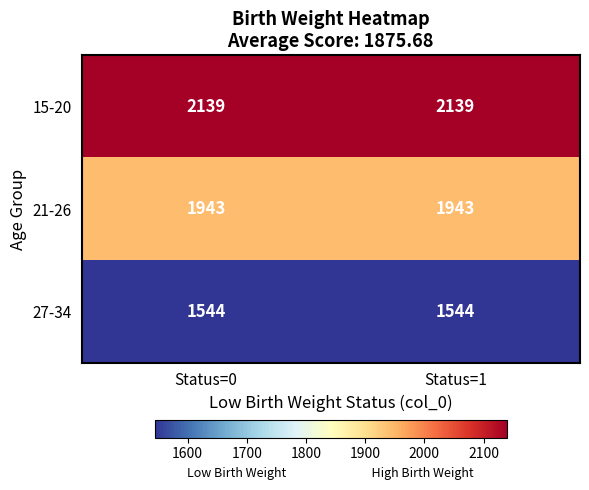

What is the total value across all series at Status=1?

5626